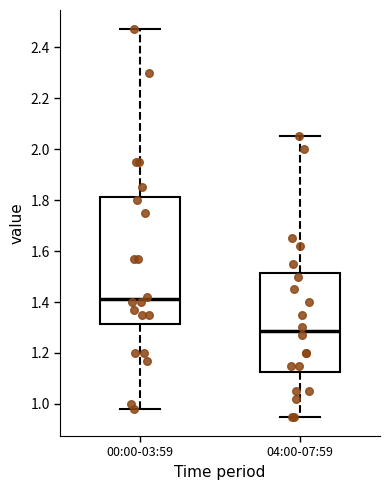

Which box has the highest median line?

00:00-03:59